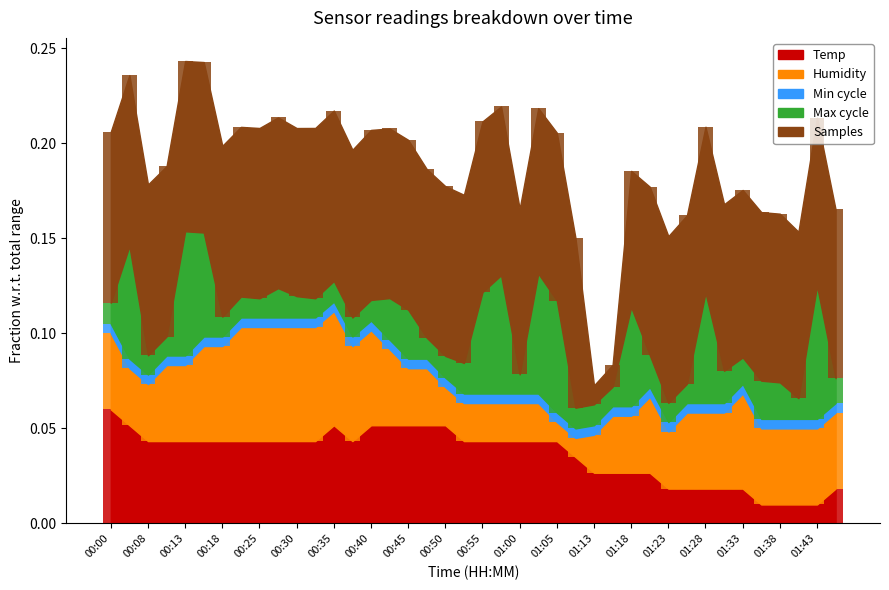

At which label is Max_cycle closest to 0?

00:10